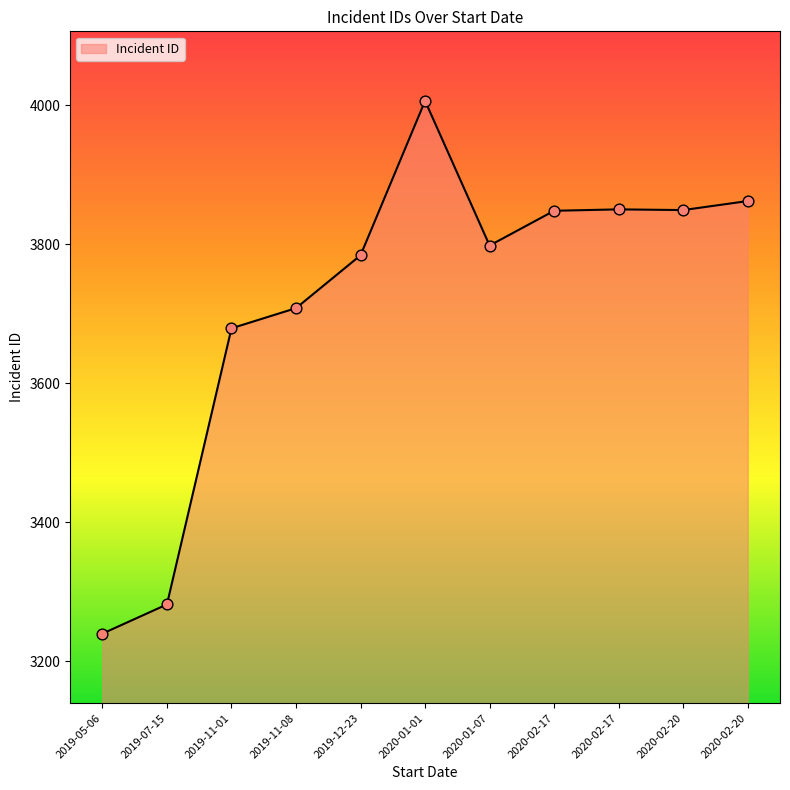

What is the ratio of the value at 2020-01-01 to the value at 2020-02-17?

1.0